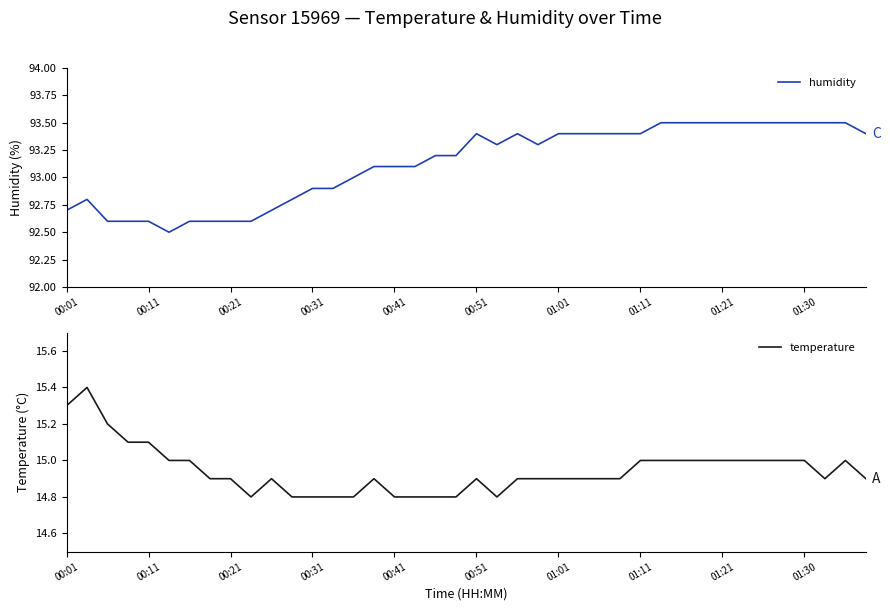

What is the sum of all temperature values?

597.8